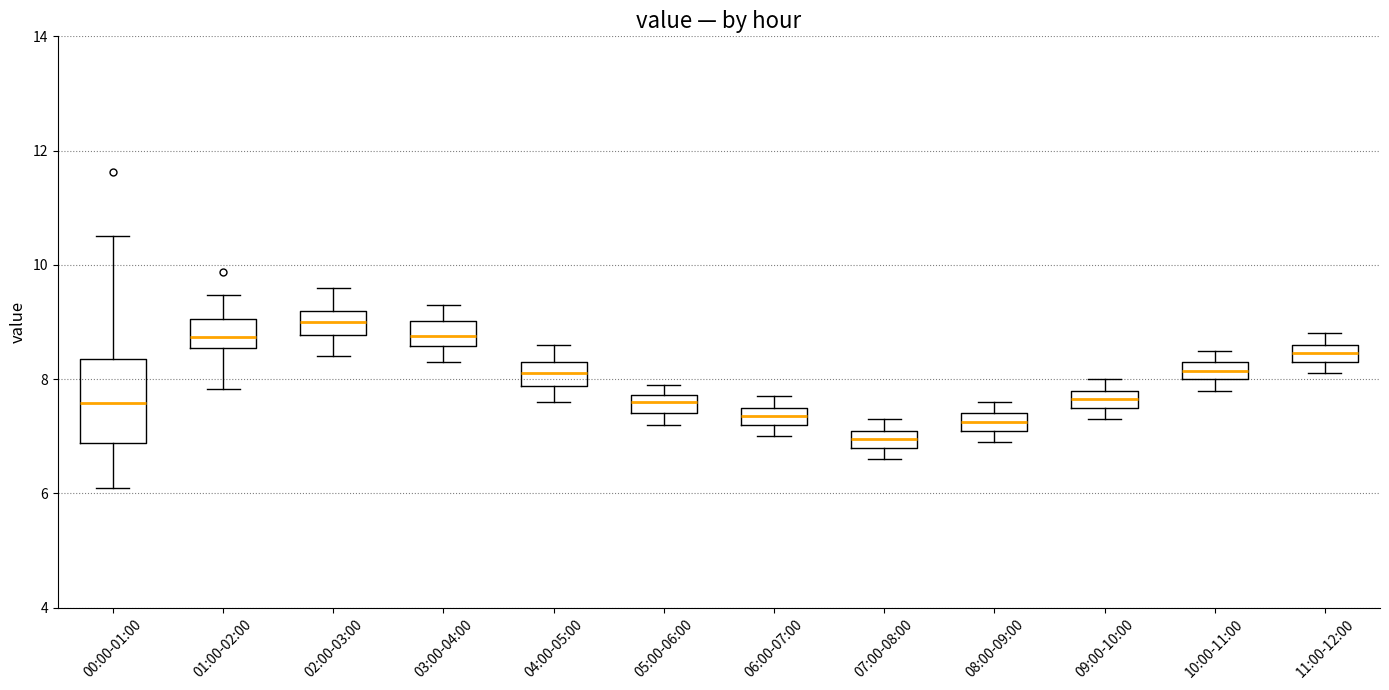

Which box's median line is the lowest?

07:00-08:00